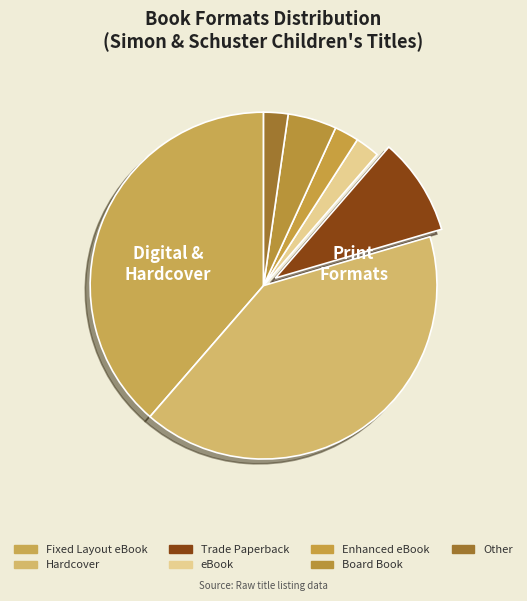

How many slices are in this pie chart?

7